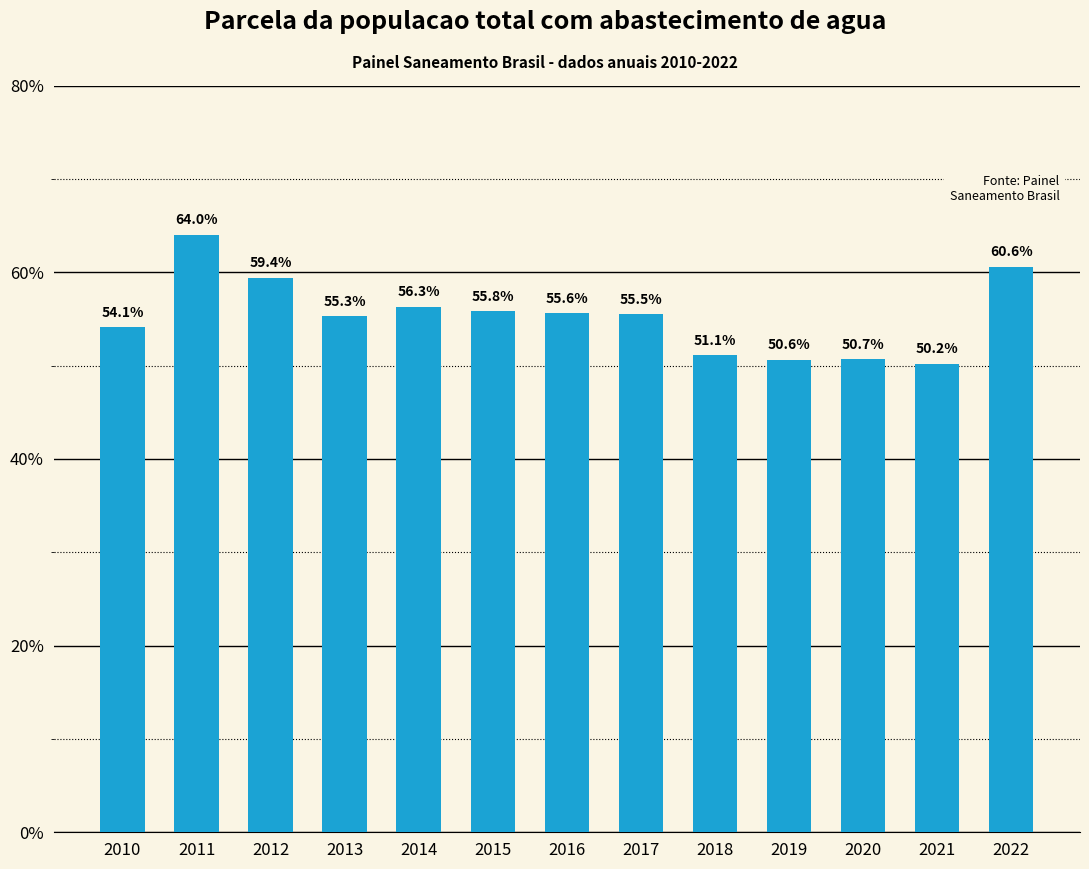

Is it true that the value at 2022 is 0.8?

False